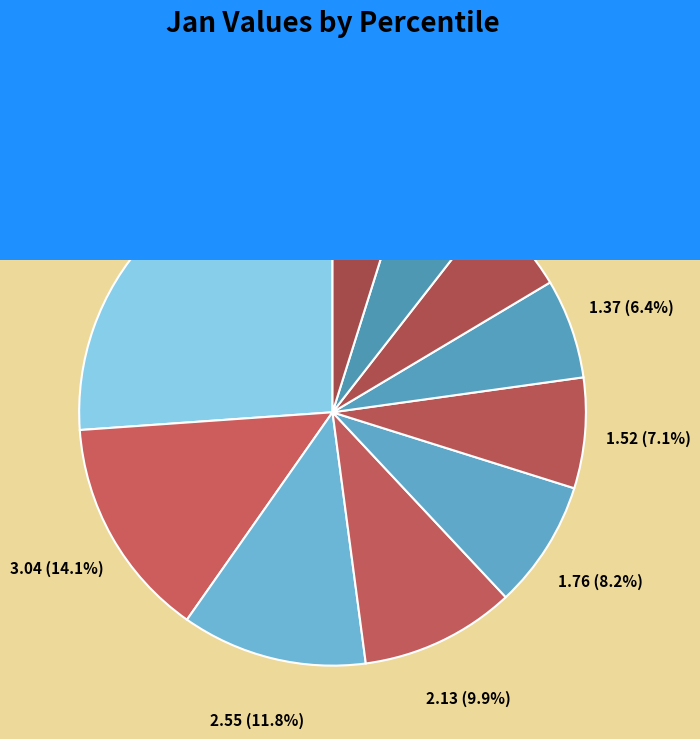

How many segments does this pie chart have?

10